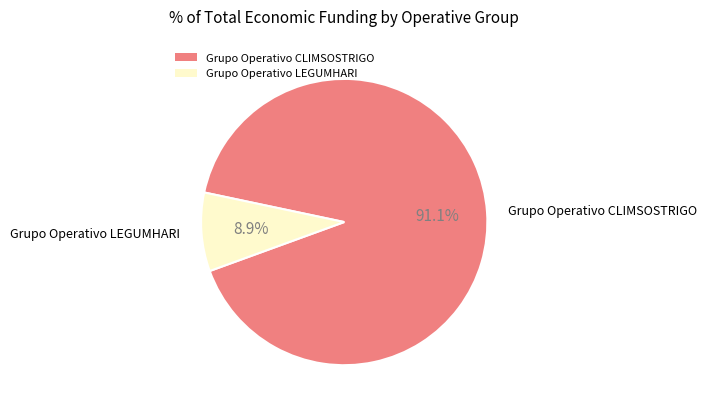

True or false: Grupo Operativo CLIMSOSTRIGO accounts for 91% of the total.

True